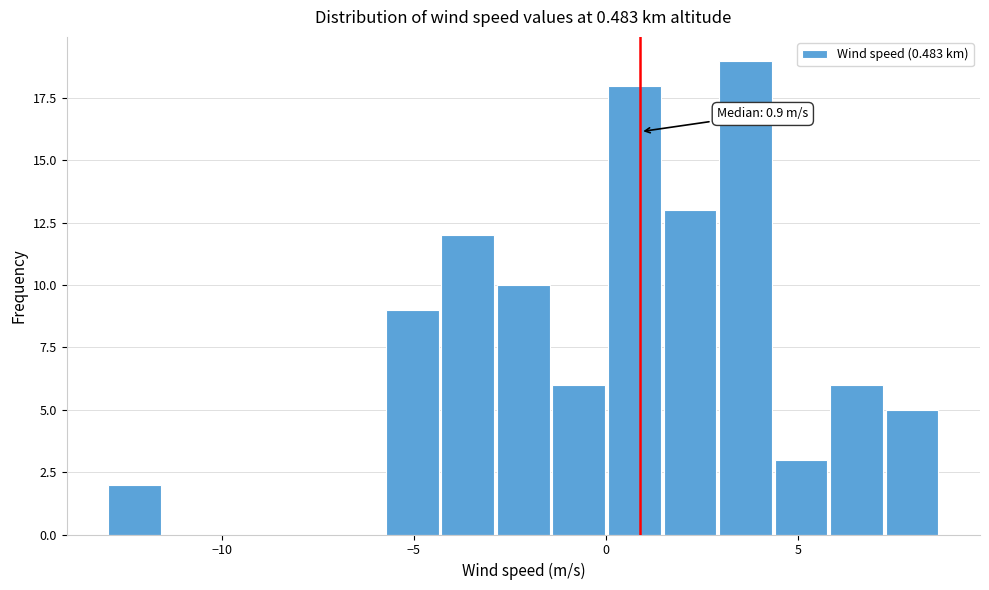

Around what value on the x-axis is the tallest bar? Give the approximate position of its centre, as read against the axis.

3.5